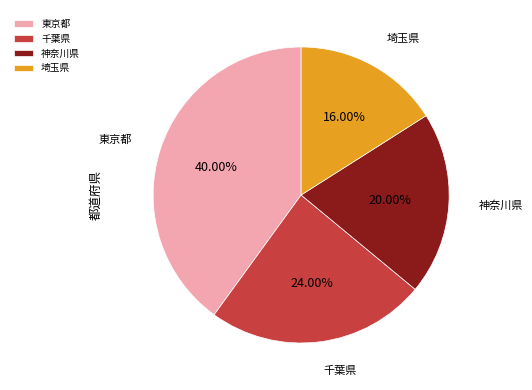

To the nearest percent, what is the combined percentage of 東京都 and 千葉県?

64%